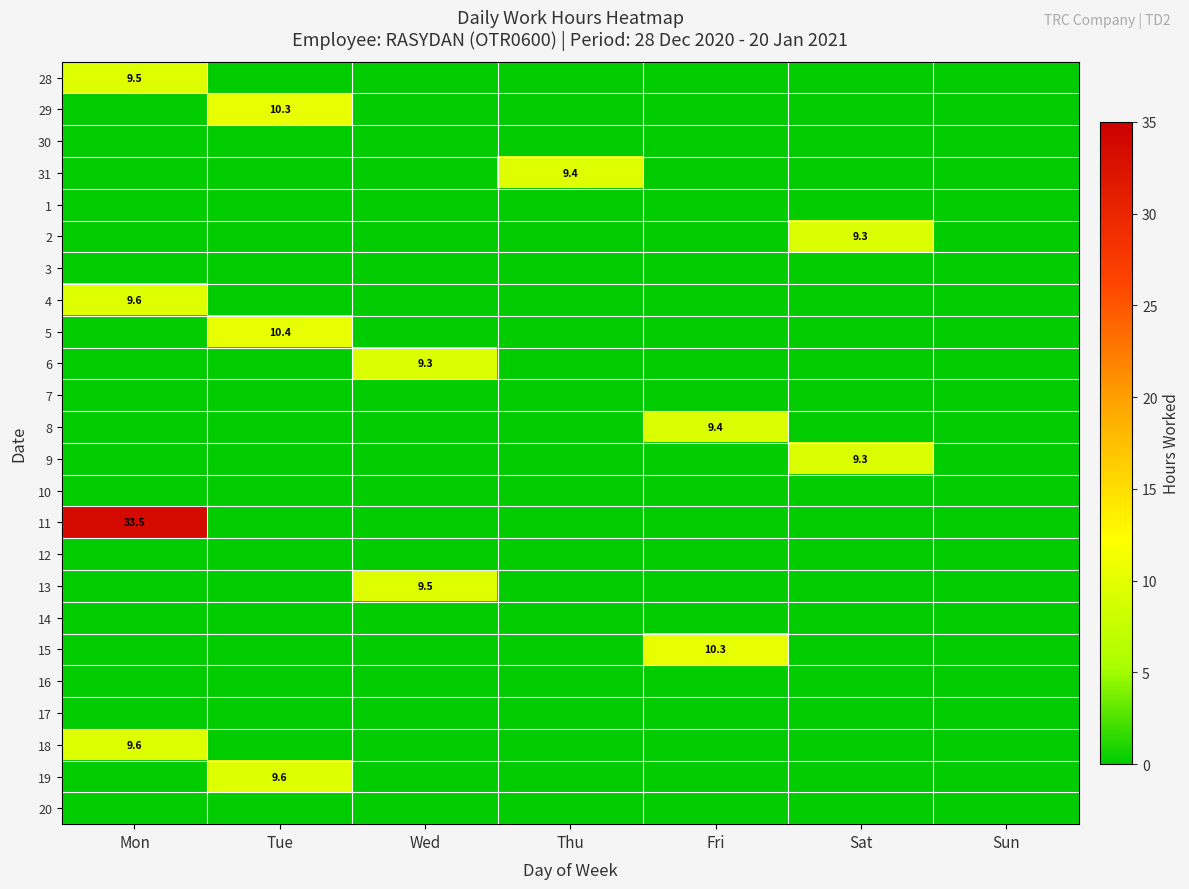

The 9 series shows 14.2 at Sat. True or false?

False